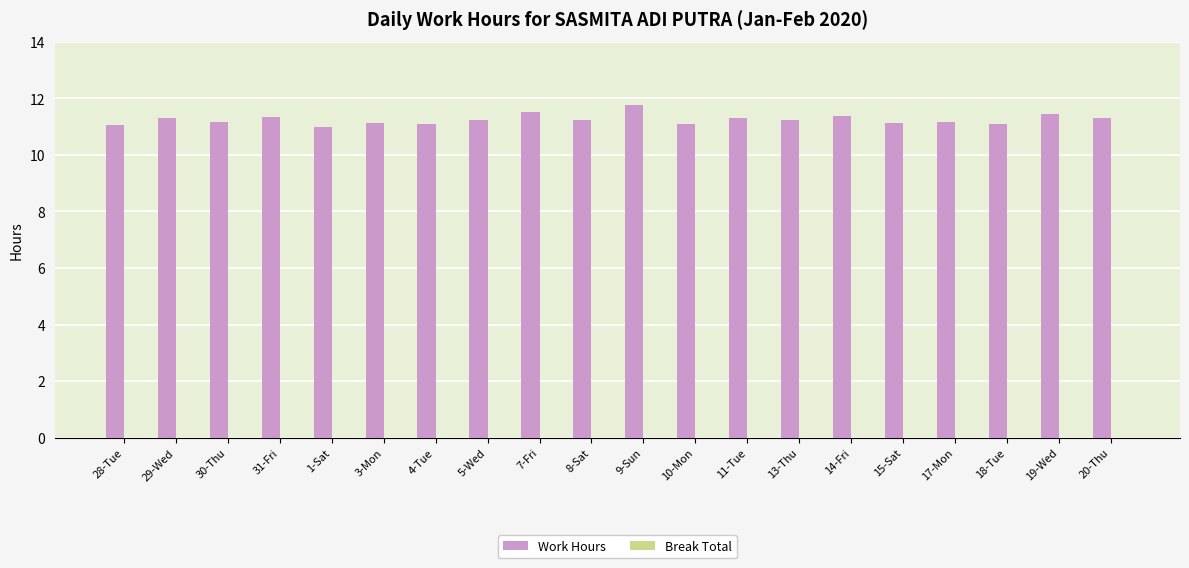

The chart shows a value of 11.2 at 13-Thu. True or false?

True